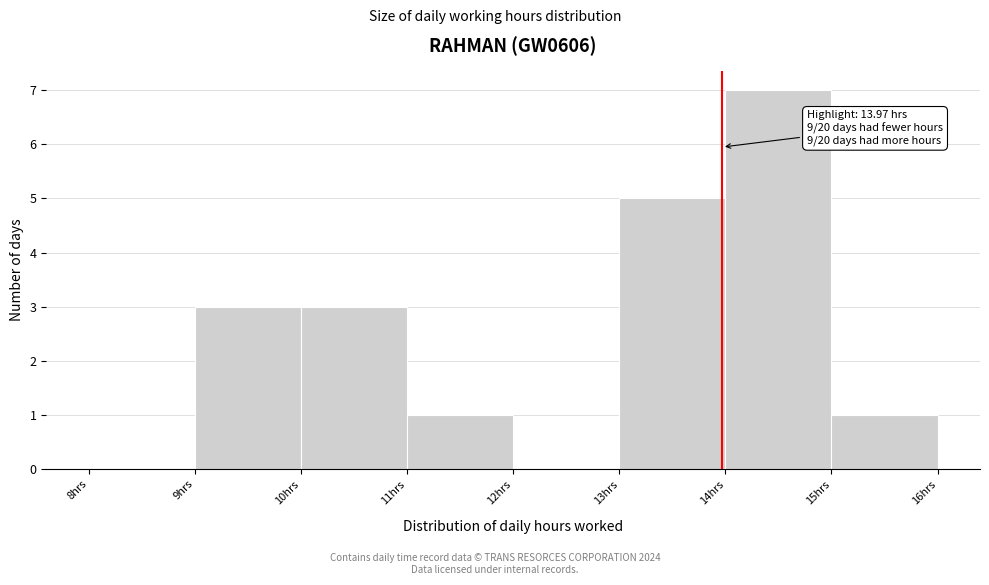

Which range on the x-axis has the tallest bar?

14 to 15